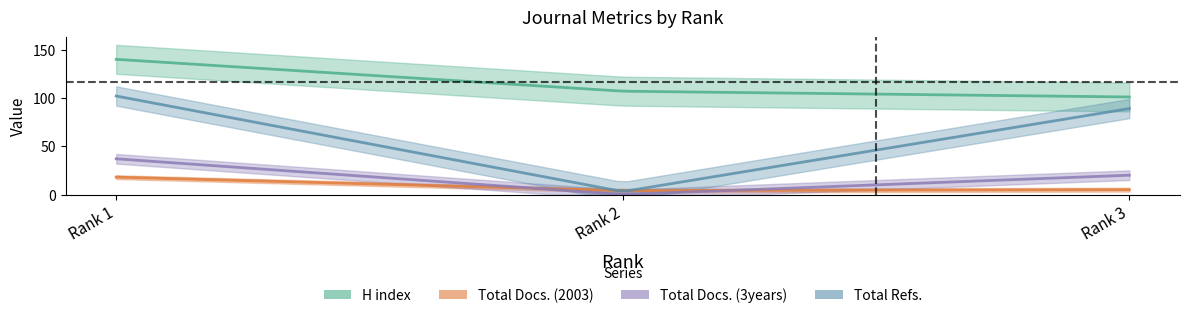

Which series has the widest spread of values?

Total Refs.